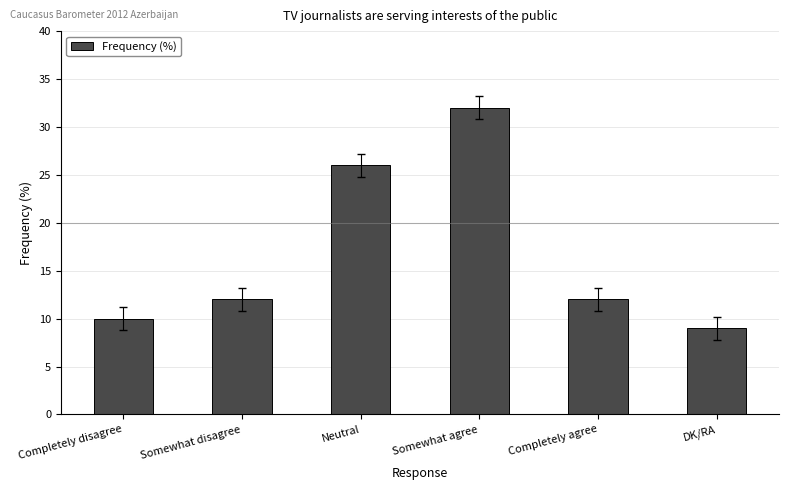

What position from the left is Somewhat agree?

4